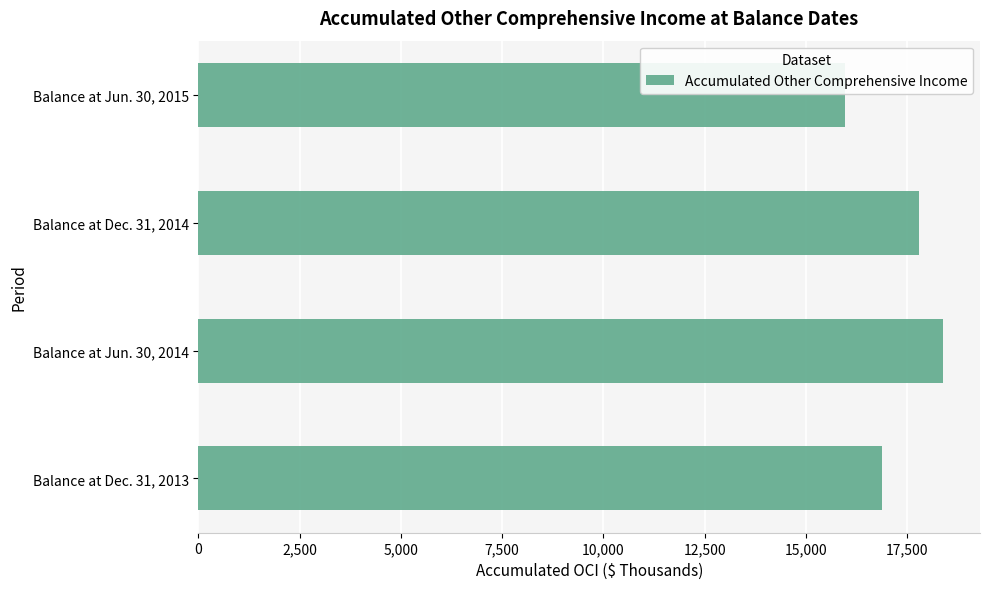

What is the change in value from Balance at Jun. 30, 2014 to Balance at Dec. 31, 2014?

-578